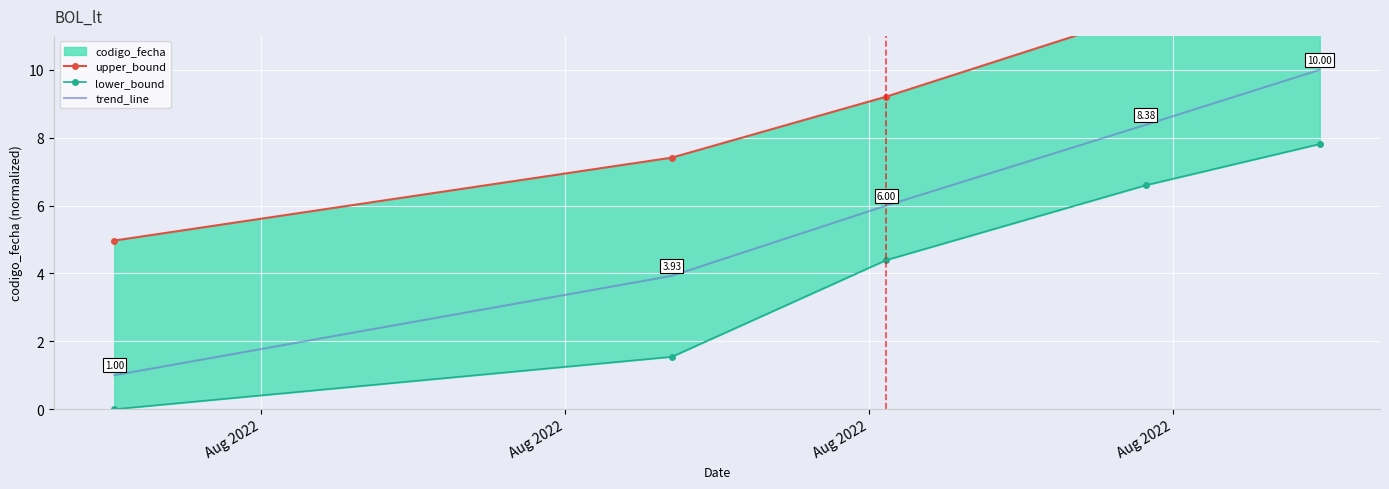

What is the minimum value for upper_bound?

5.0